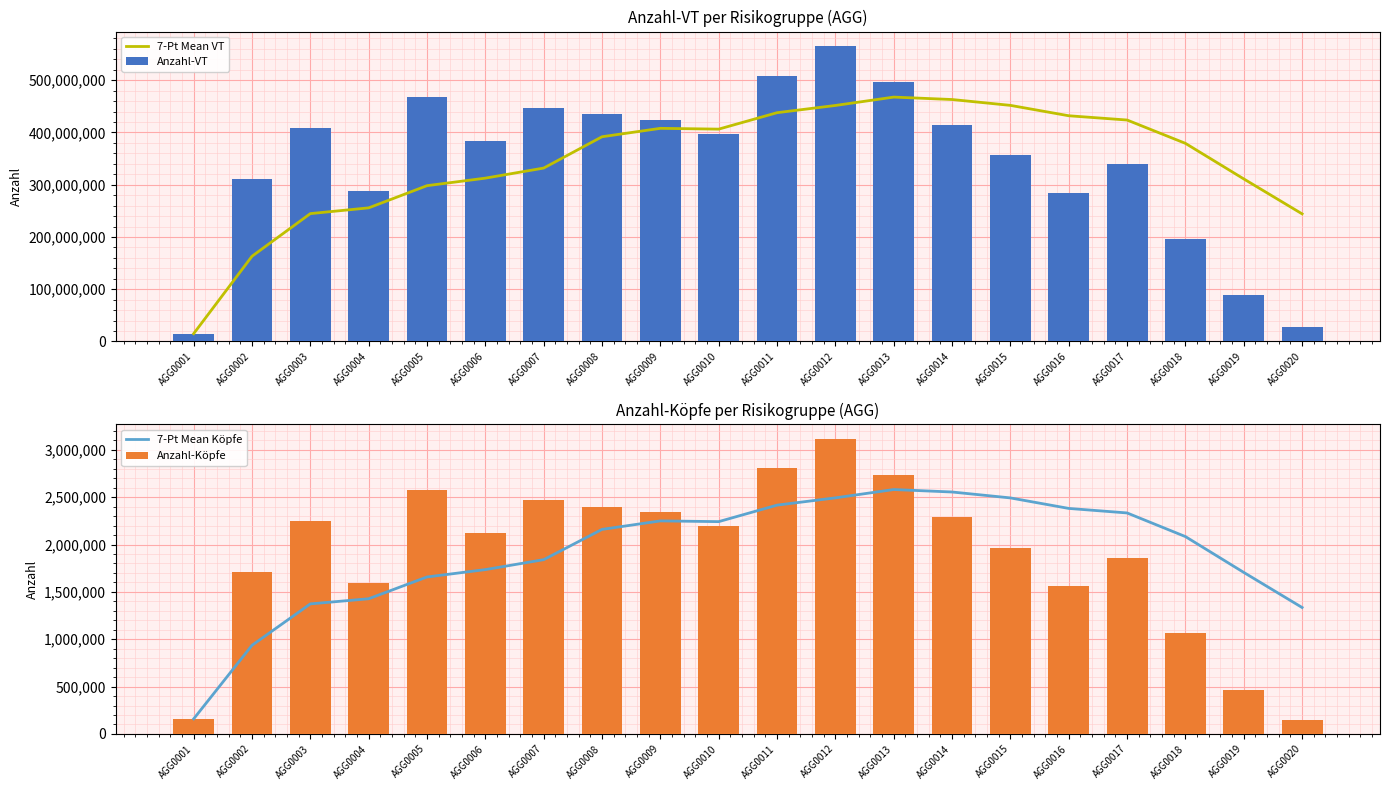

Reading right to left, what are all the values shown in this chart?

7-Pt Mean VT: 244188894.9	311110258.0	379182326.9	423841442.7	432012760.1	451895705.1	463090559.4	467742904.1	451725049.3	437884040.0	406418213.7	407932194.3	391838906.0	331897269.6	312595016.0	298184935.0	255714922.2	244702952.7	163081352.5	14909548.0
Anzahl-VT: 28320863.0	88447569.0	196397804.0	340149067.0	284725560.0	356137023.0	415144378.0	496770405.0	564952051.0	509011615.0	397348289.0	423906175.0	434501003.0	447710791.0	384645421.0	468064986.0	288750831.0	407946153.0	311253157.0	14909548.0
7-Pt Mean Köpfe: 1334935.7	1705412.9	2083686.4	2333321.9	2381109.6	2492024.6	2554459.1	2580480.3	2492732.7	2415756.0	2241638.4	2249351.4	2159831.0	1840098.4	1735171.5	1657419.6	1427465.2	1373157.0	935997.0	159049.0
Anzahl-Köpfe: 144824.0	468159.0	1061765.0	1858972.0	1563183.0	1960135.0	2287512.0	2738164.0	3116074.0	2809213.0	2193486.0	2339588.0	2397177.0	2469660.0	2123931.0	2577237.0	1590390.0	2247477.0	1712945.0	159049.0